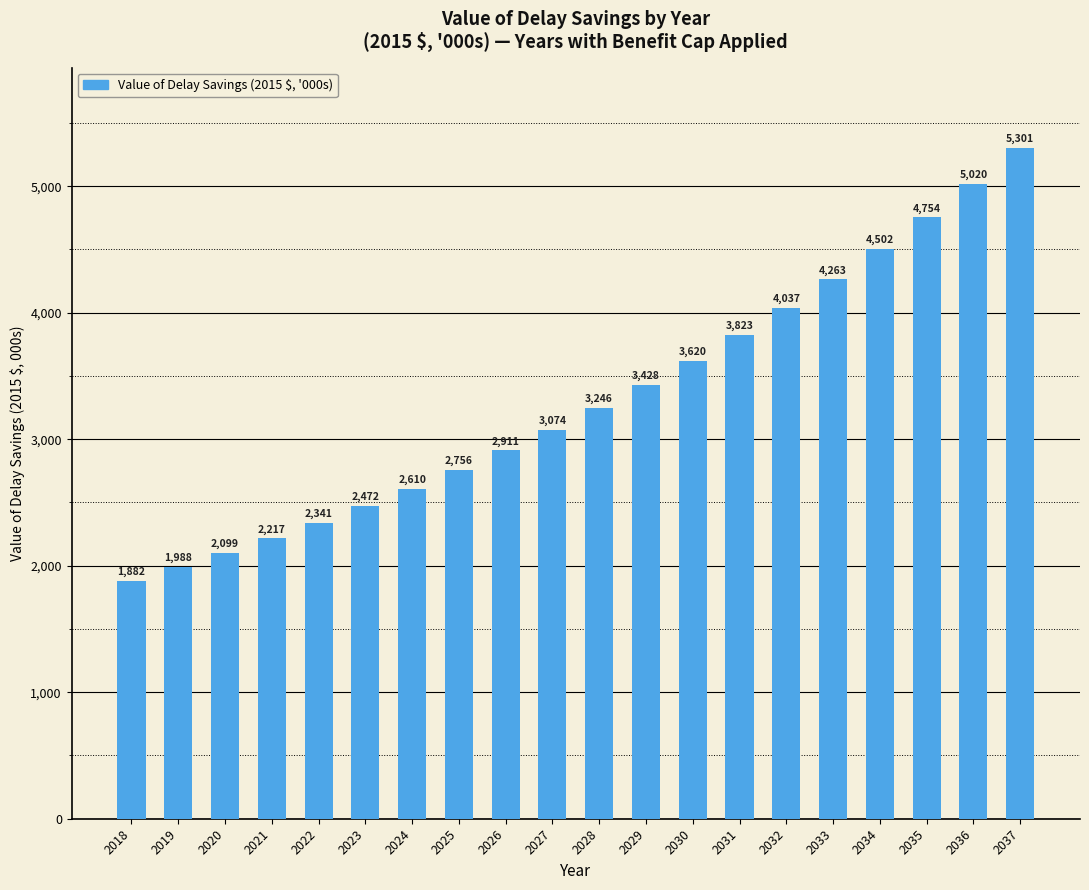

How many data points does each series have?

20